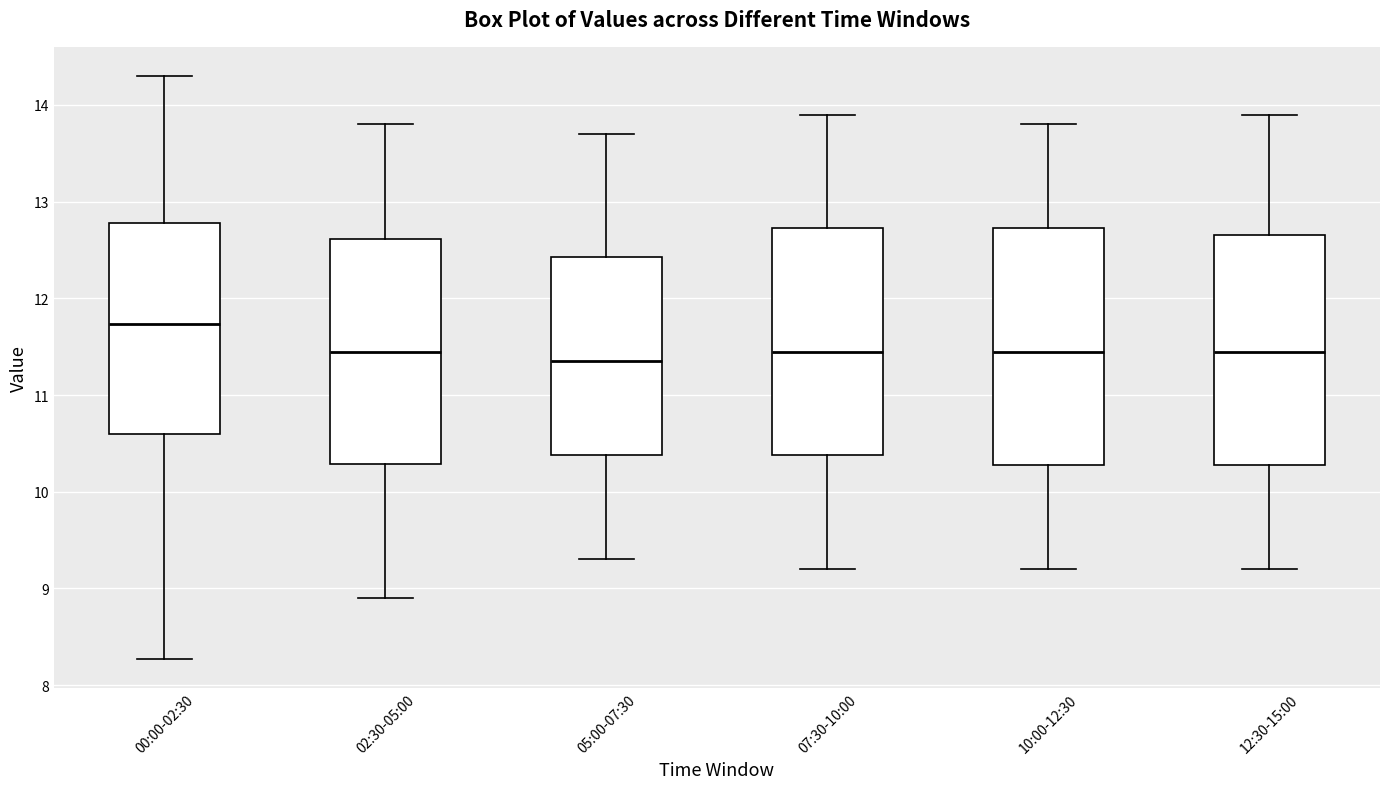

Where does the lower whisker of the box for 12:30-15:00 end on the y-axis? The values are not printed on the chart, so give them approximately, as read against the axis.

9.2